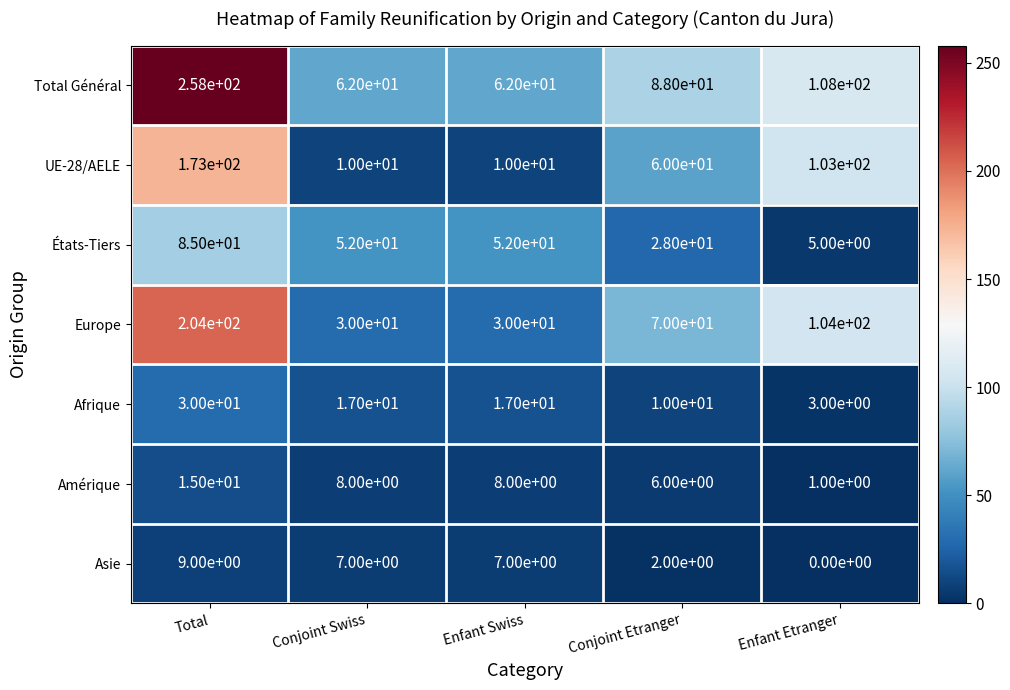

What value does the Europe series have at Total, to the nearest 5?

205